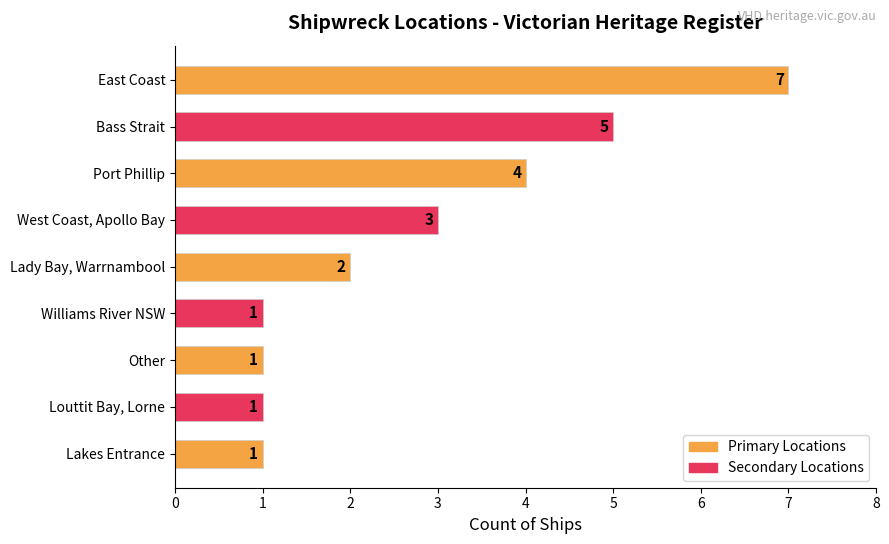

Reading top to bottom, extract all data points from this chart.

7	5	4	3	2	1	1	1	1